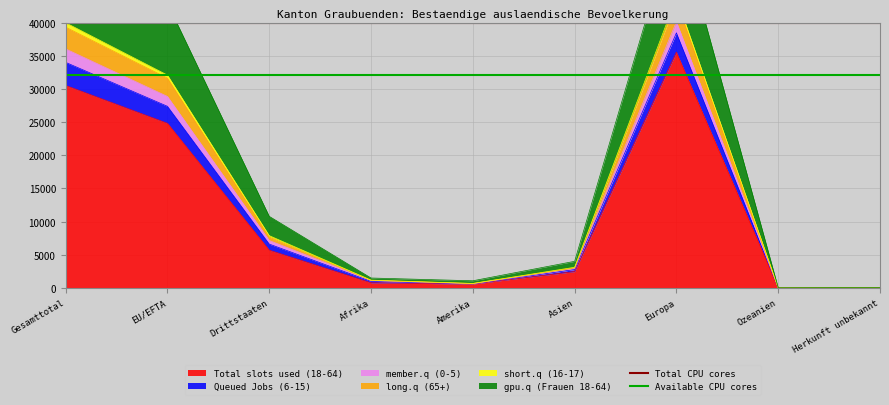

Which category has the highest value in the Total slots used (18-64) series?

Europa